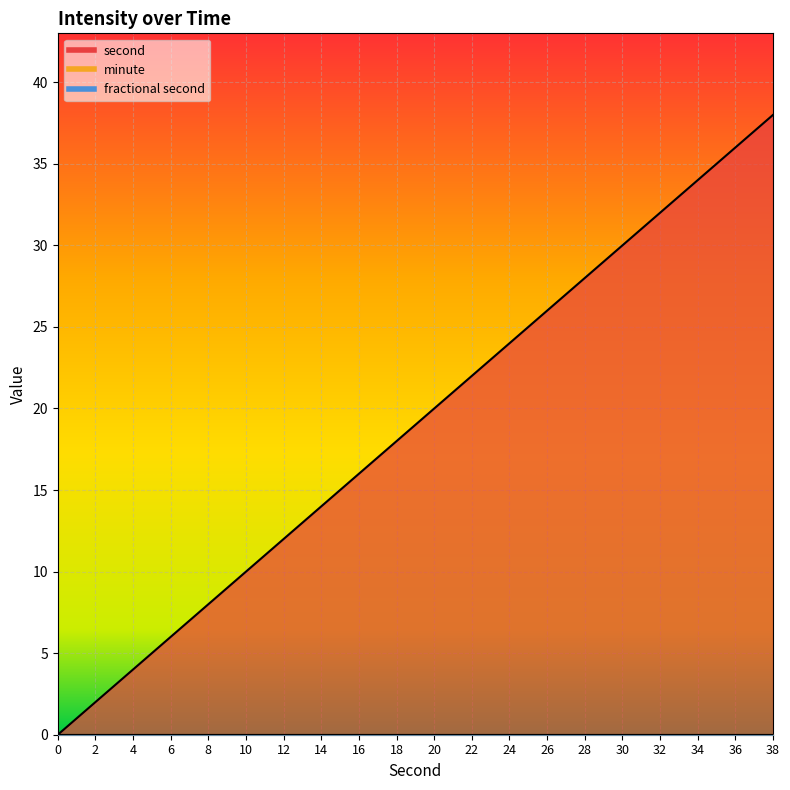

Which series has the largest total across all categories?

second